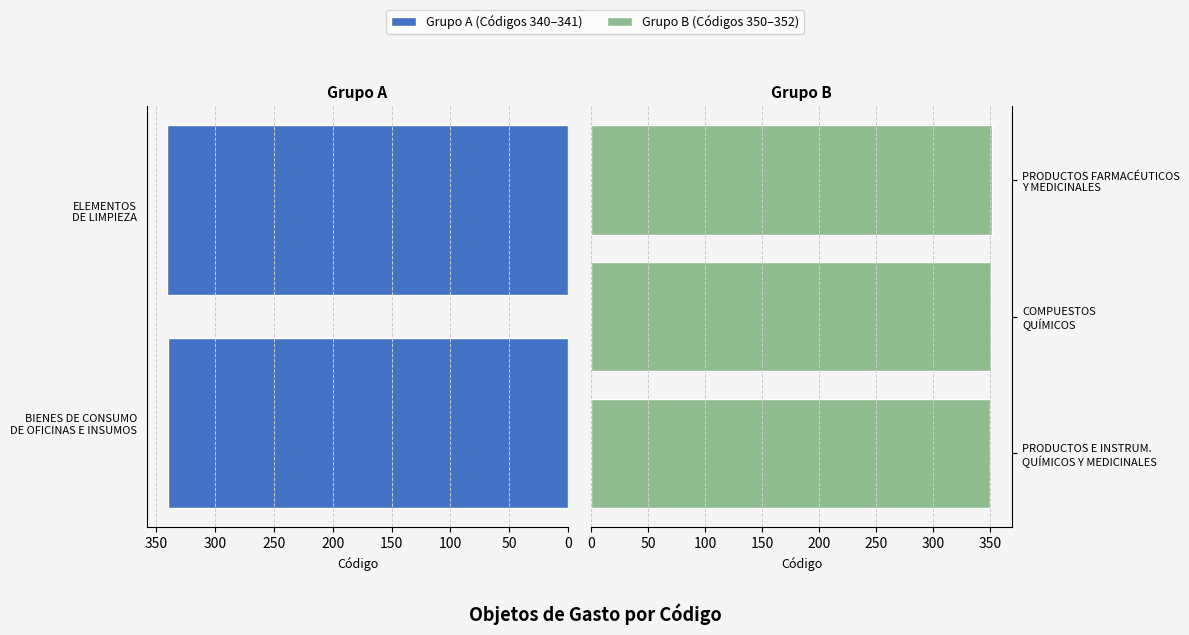

What is the value of the 5th bar from the left?

352